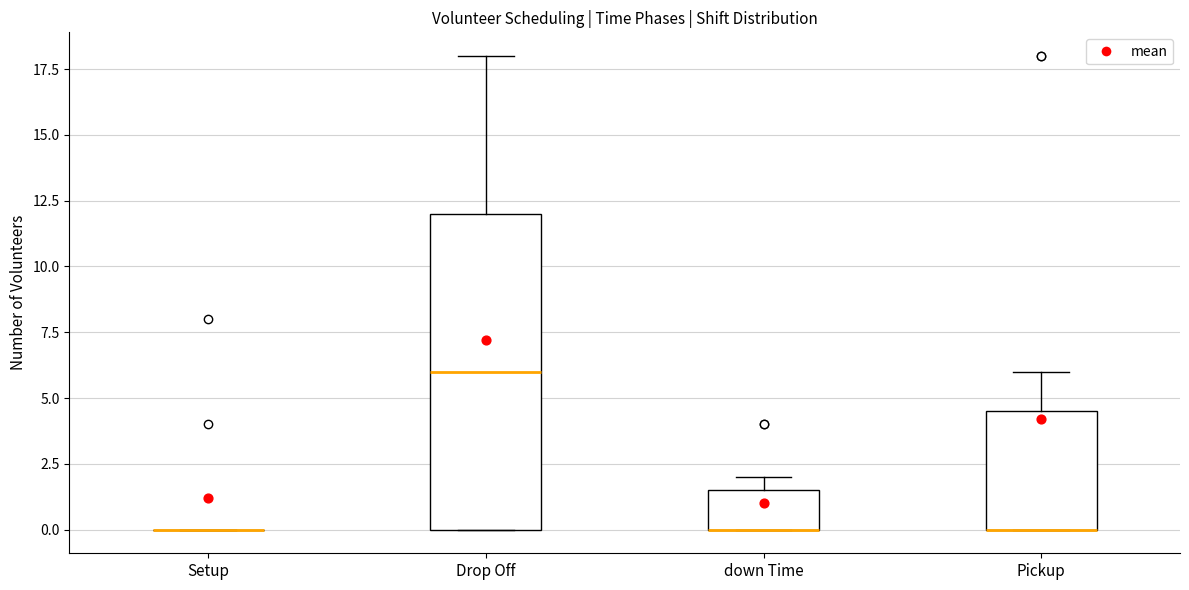

Reading left to right, transcribe this box plot: for each box, give where its median line is, the range the box spans, and where its two whiskers end, as read against the y-axis. The values are not printed on the chart, so give them approximately, as read against the axis.

Setup: box collapsed to a line at 0.0, whiskers 0.0 to 0.0
Drop Off: median 6.0, box 0.0 to 12.0, whiskers 0.0 to 18.0
down Time: median 0.0 (drawn on the box's lower edge), box 0.0 to 1.5, whiskers 0.0 to 2.0
Pickup: median 0.0 (drawn on the box's lower edge), box 0.0 to 4.5, whiskers 0.0 to 6.0